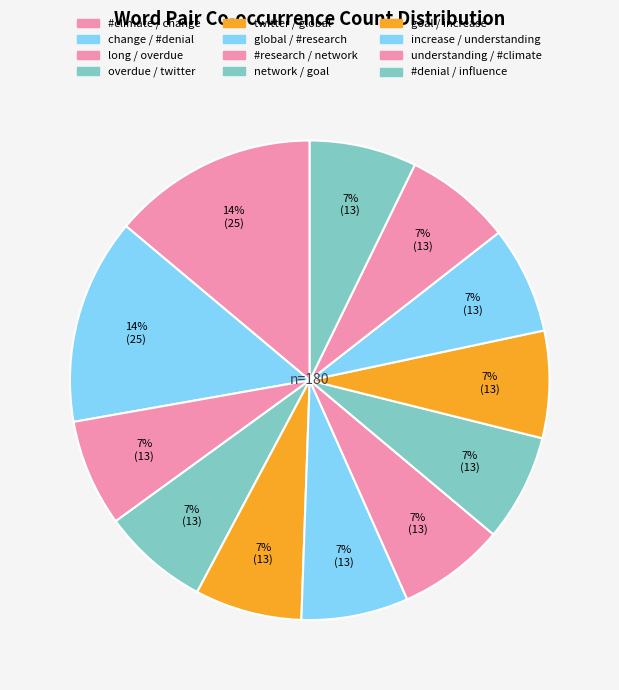

What percentage do change / #denial and overdue / twitter together represent?

21.1%